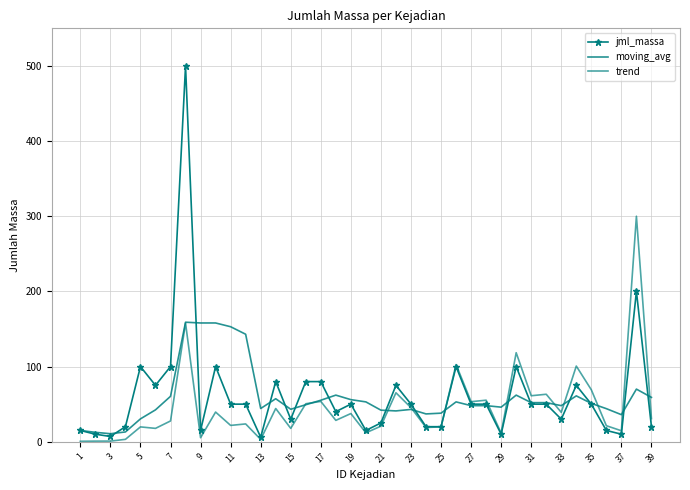

At how many categories does at least one series exceed 398?

1